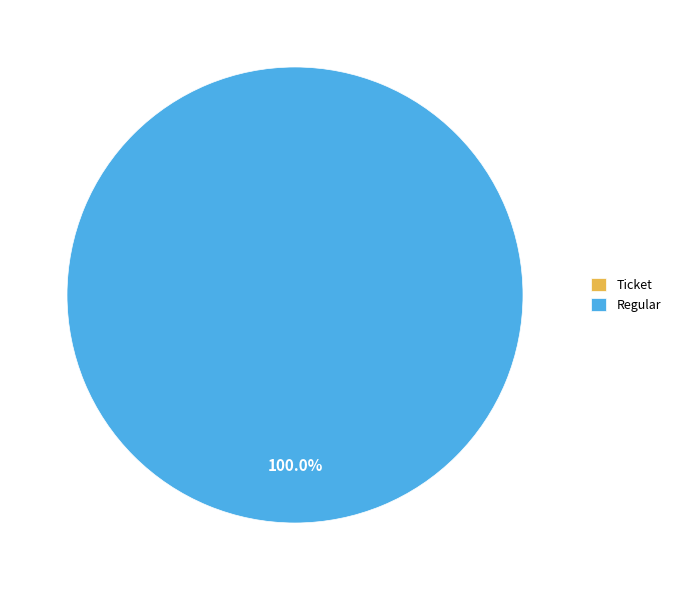

To the nearest percent, what is the difference between the Ticket and Regular slice percentages?

100%